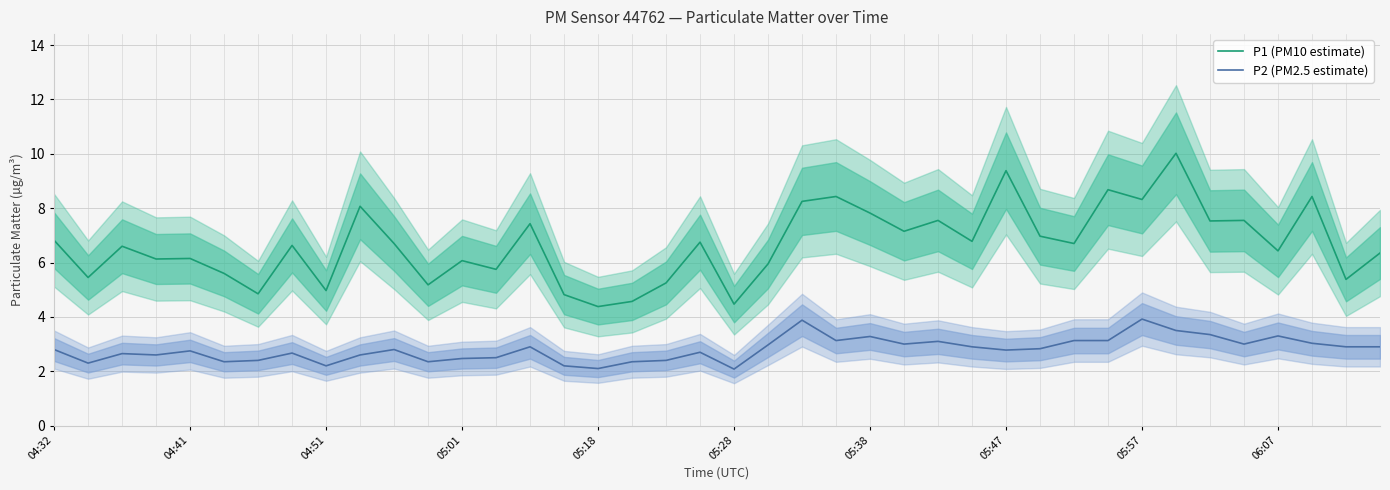

What are all the series names shown in the legend?

P1 (PM10 estimate), P2 (PM2.5 estimate)